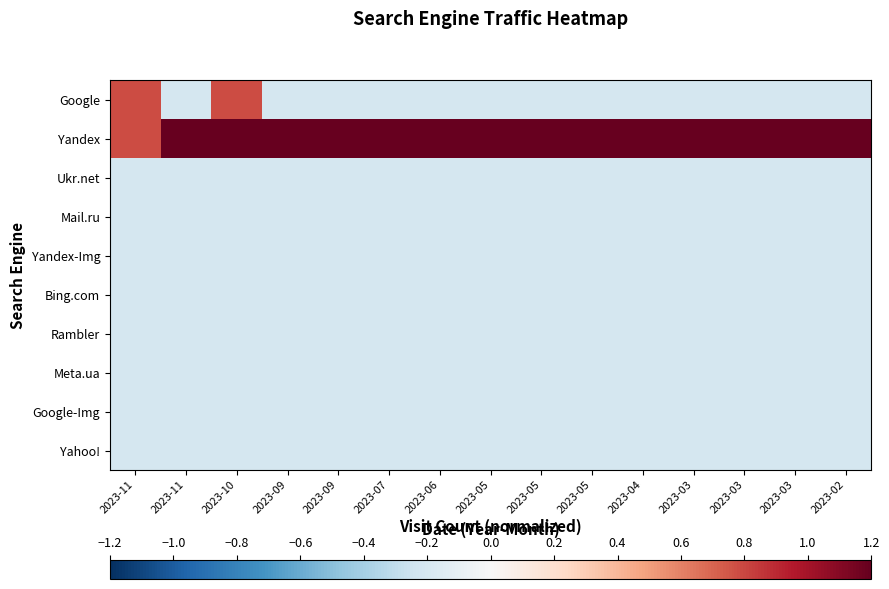

Which series has the largest range (max minus min)?

Yandex